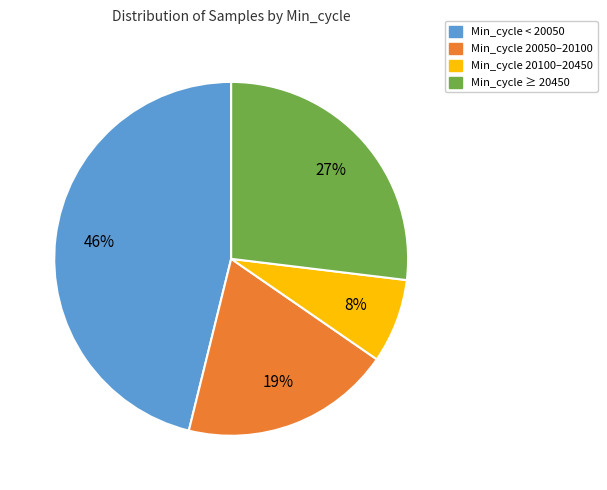

To the nearest percent, what is the difference between the largest and smallest slice percentages?

38%